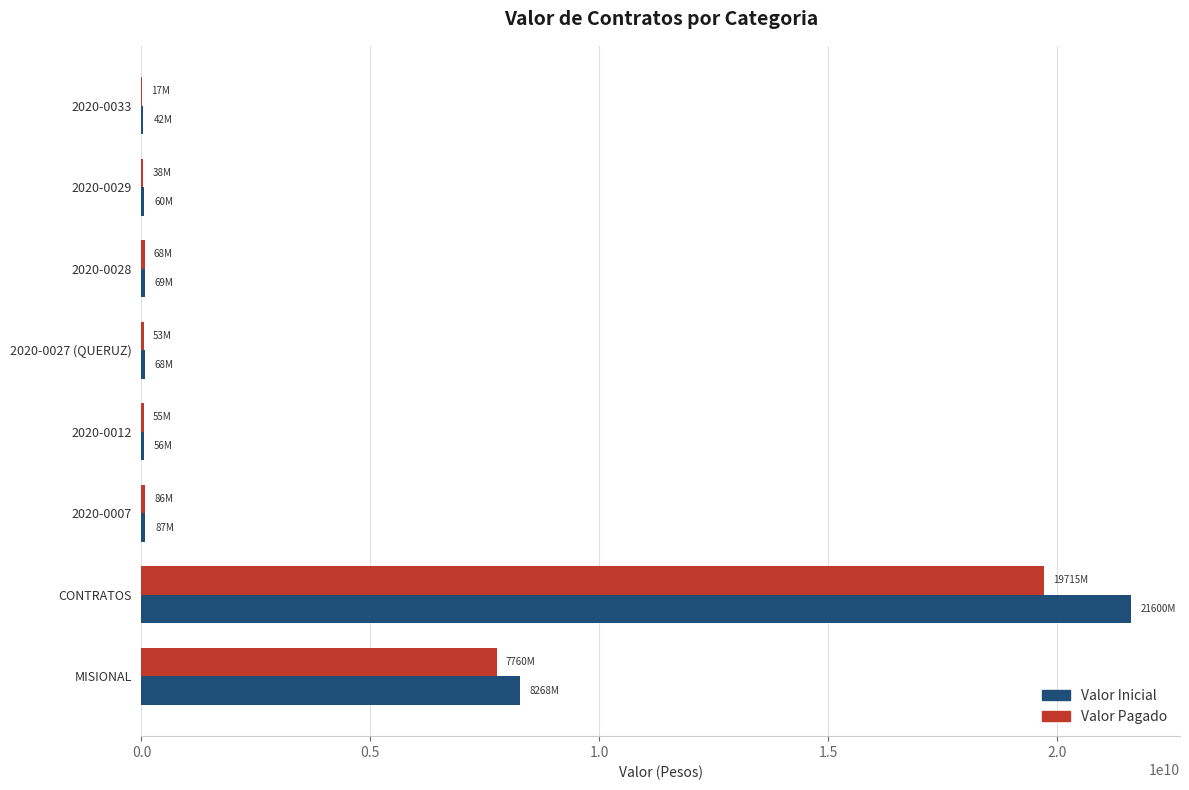

At which category is the sum across all series the highest?

CONTRATOS